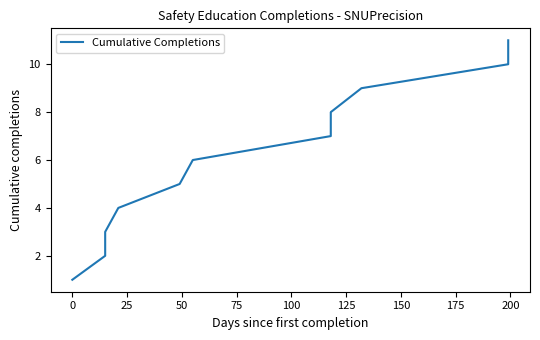

What is the value of the 4th point from the left?

4